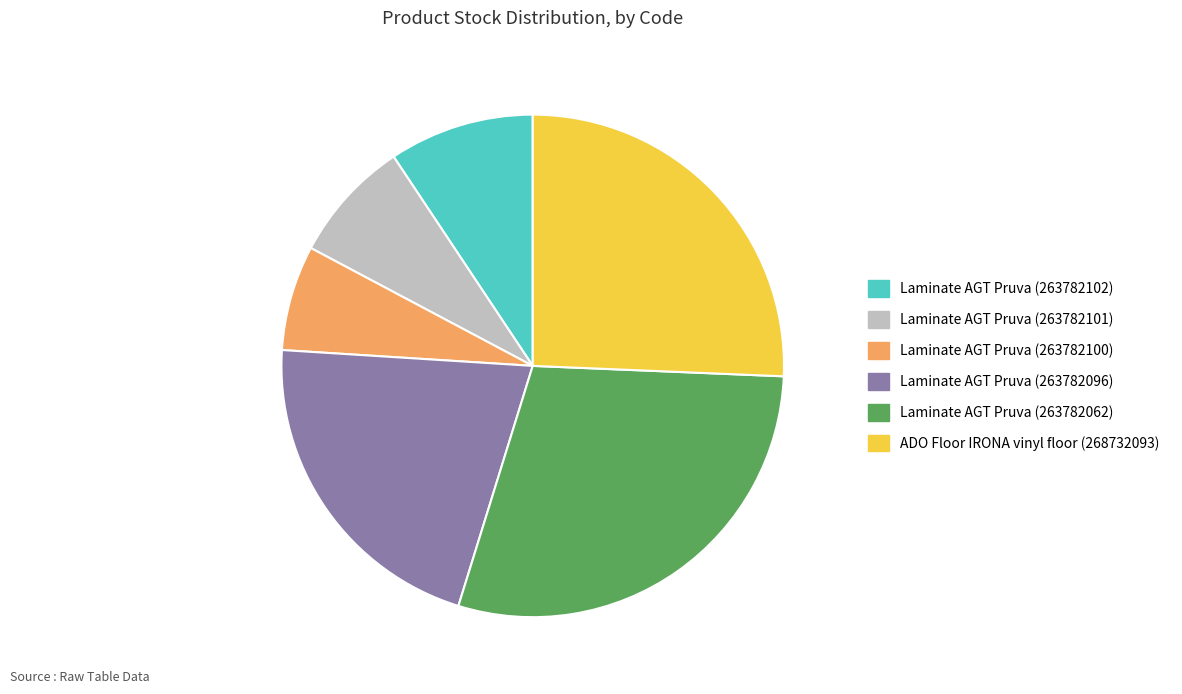

What is the ratio of the value at Laminate AGT Pruva (263782062) to the value at Laminate AGT Pruva (263782096)?

1.4